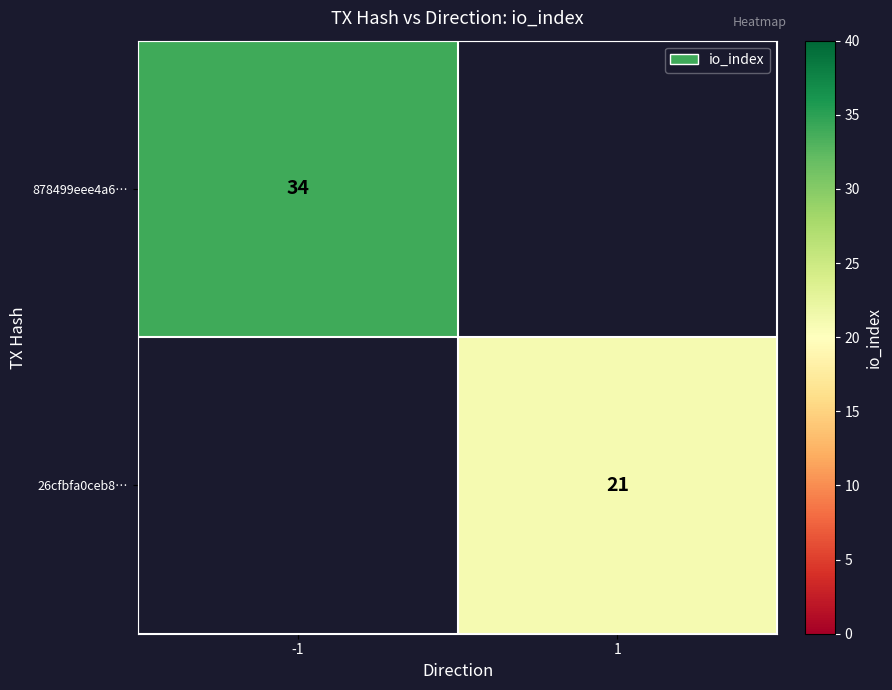

The 878499eee4a6… series shows 34 at -1. True or false?

True